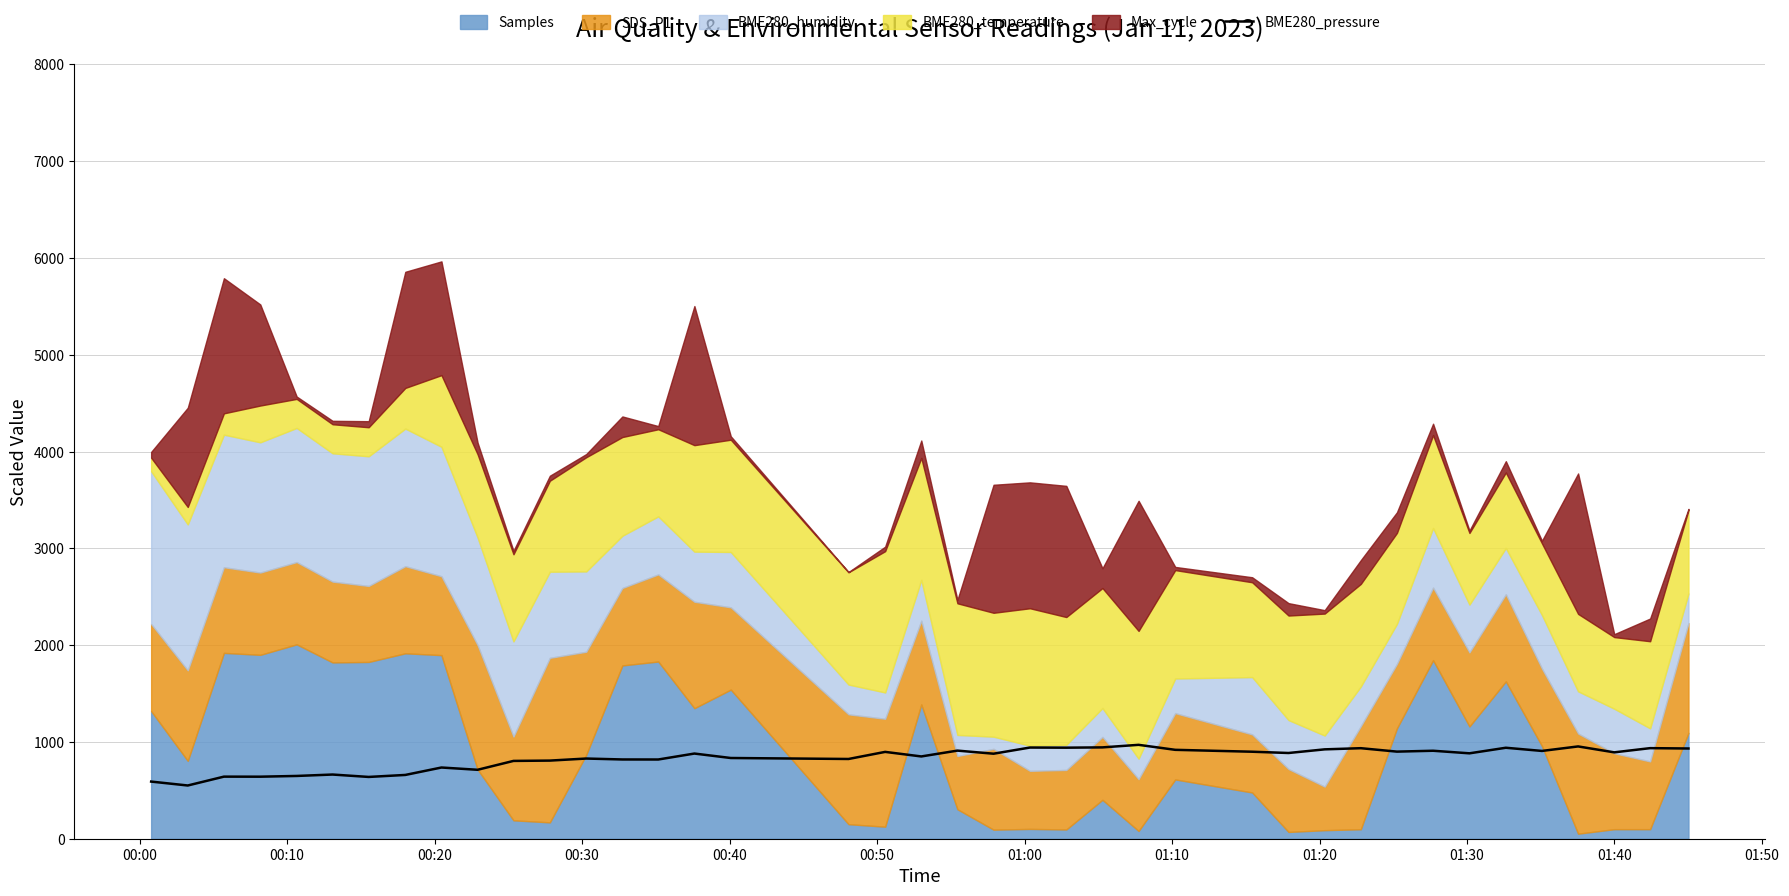

What is the highest value of the BME280_pressure series?

970.2